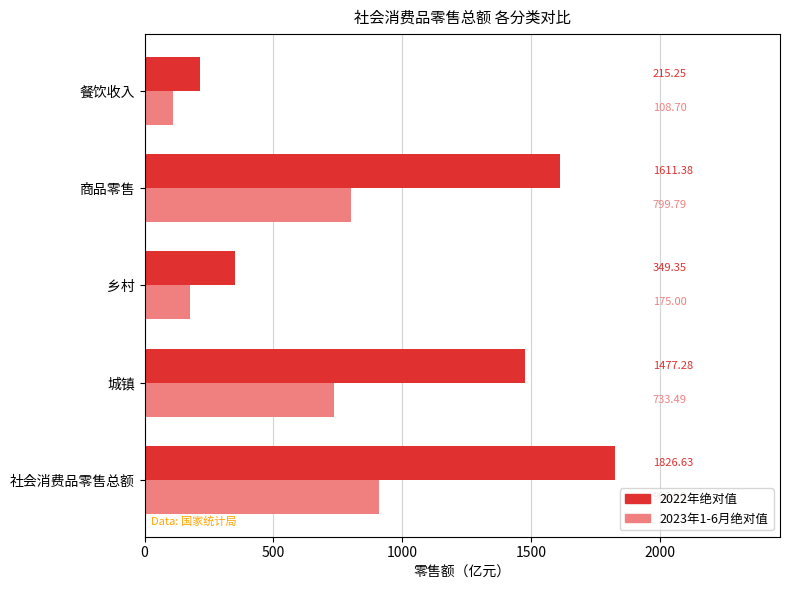

At which label is 2023年1-6月绝对值 closest to 508?

城镇